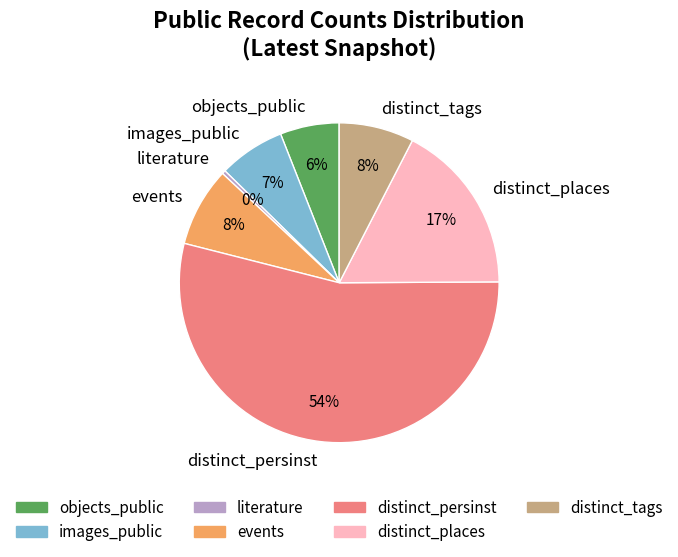

Is there any slice that represents more than half of the pie?

Yes